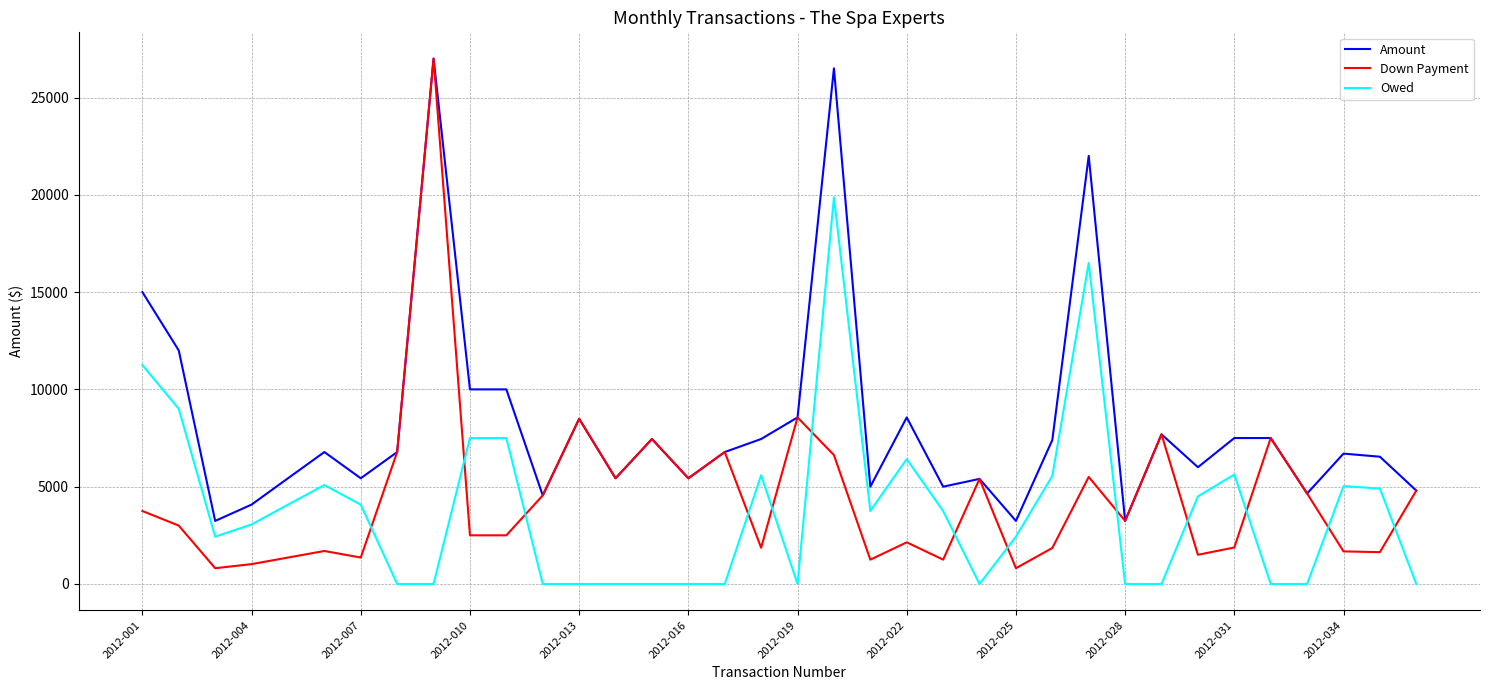

What is the lowest value of the Amount series?

3240.0